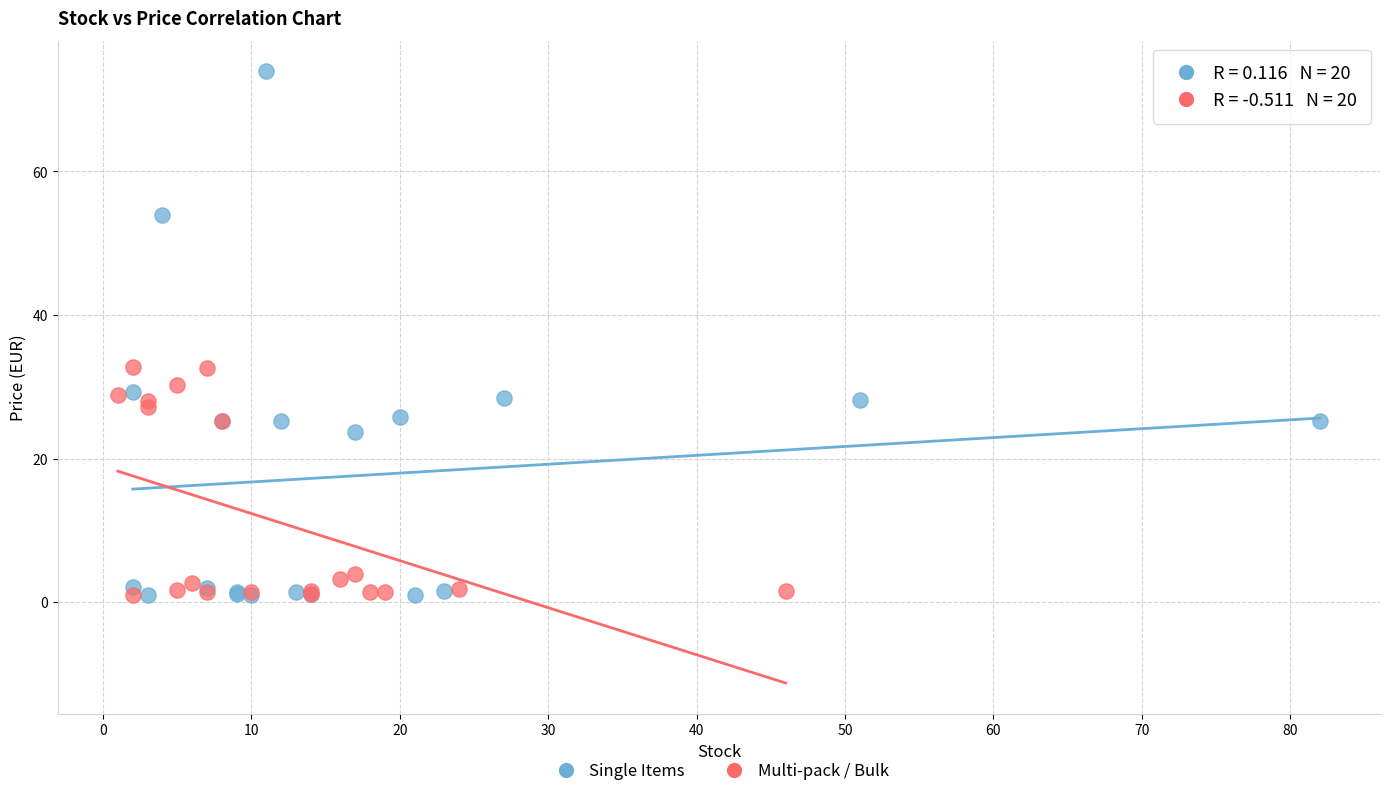

Which series contains the highest Y value?

Single Items